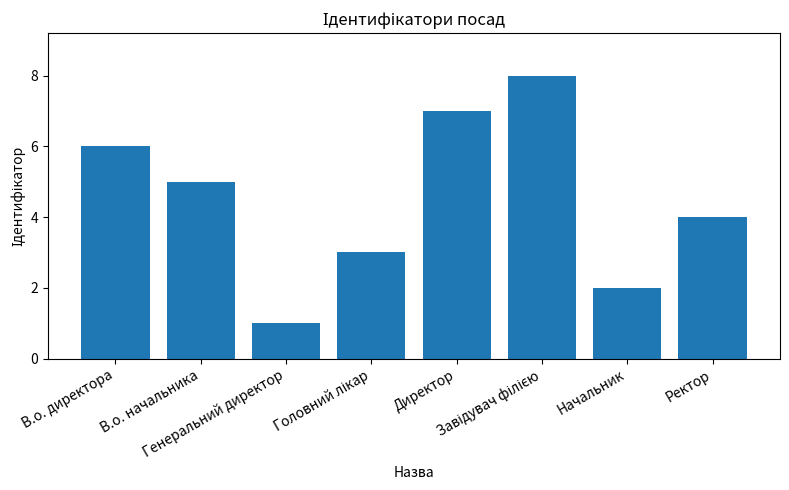

What is the label of the 1st bar from the right?

Ректор